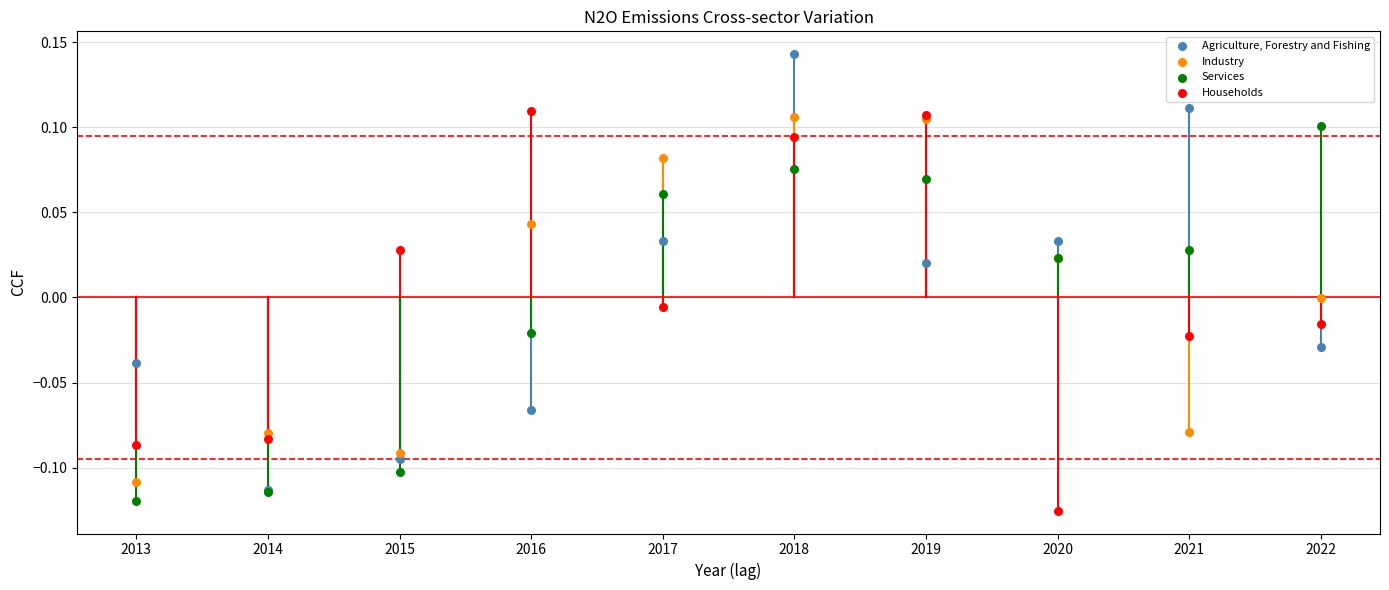

What are all the series names shown in the legend?

Agriculture, Forestry and Fishing, Industry, Services, Households